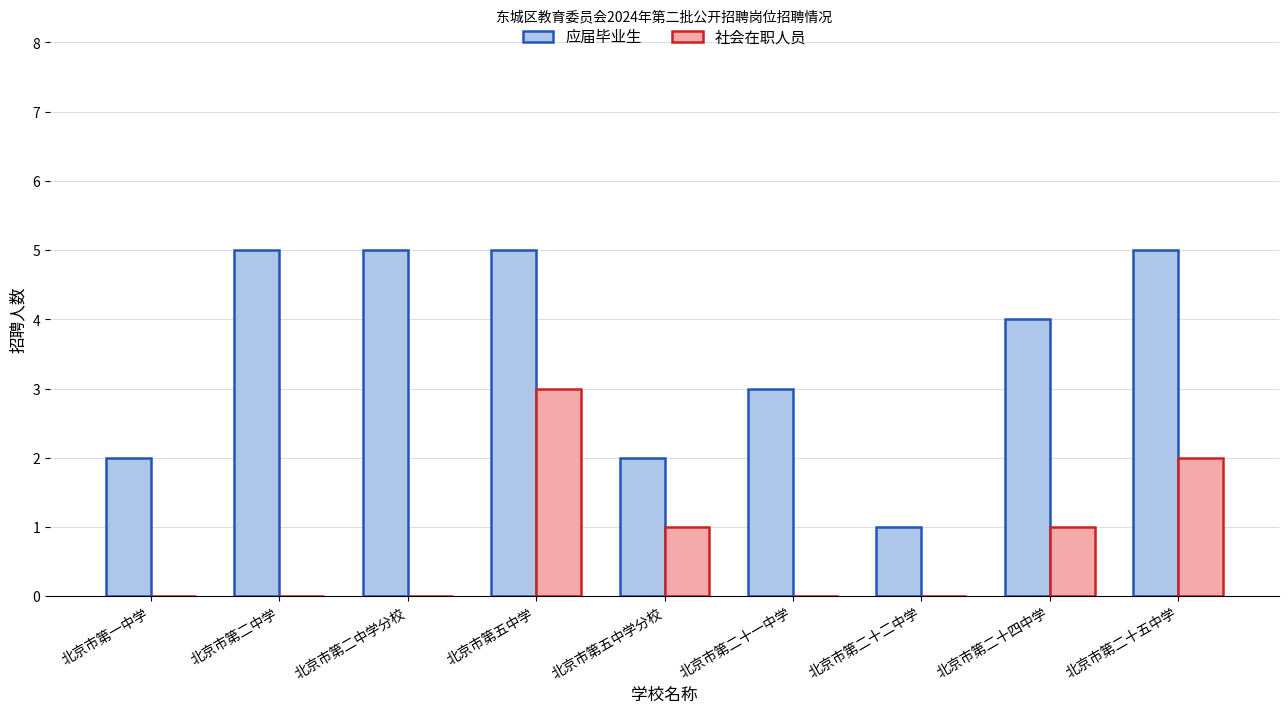

What is the sum of all 应届毕业生 values?

32